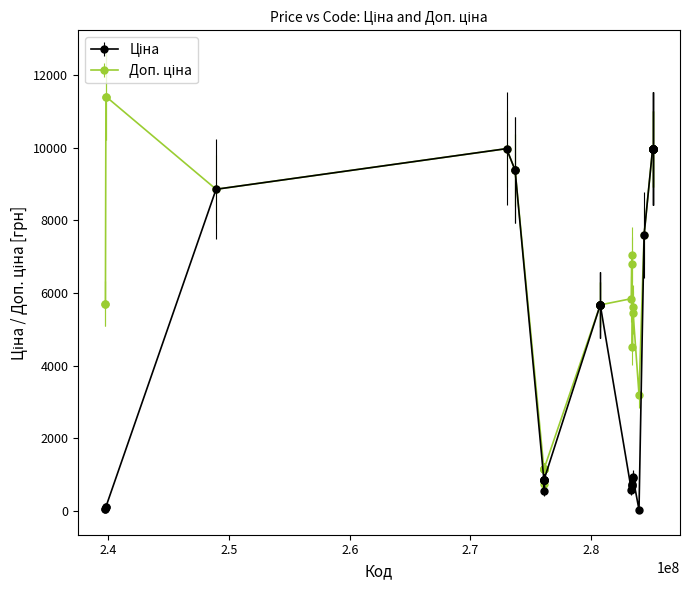

At how many categories does at least one series exceed 1794?

32